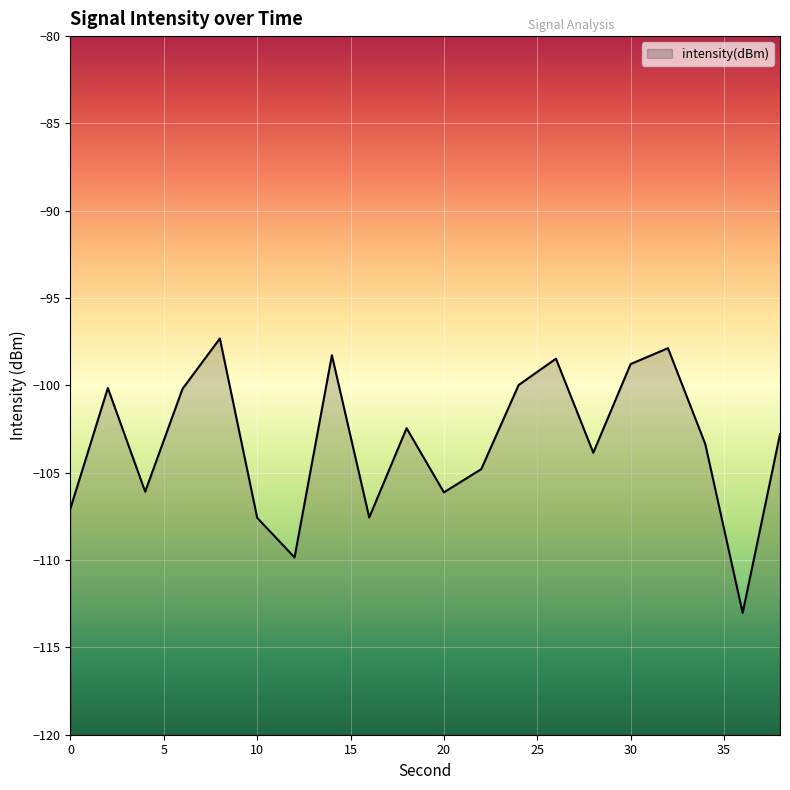

How many distinct data groups are displayed?

1